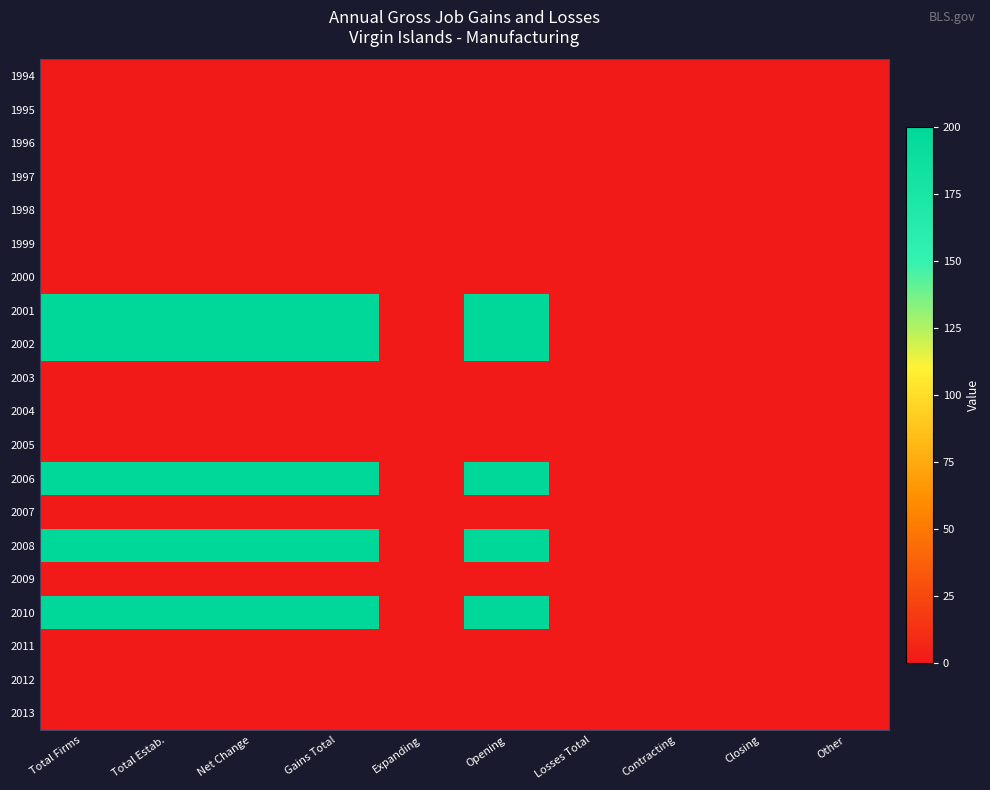

Reading right to left, what are all the values shown in this chart?

1994: Other=0	Closing=0	Contracting=0	Losses Total=0	Opening=0	Expanding=0	Gains Total=0	Net Change=0	Total Estab.=0	Total Firms=0
1995: Other=0	Closing=0	Contracting=0	Losses Total=0	Opening=0	Expanding=0	Gains Total=0	Net Change=0	Total Estab.=0	Total Firms=0
1996: Other=0	Closing=0	Contracting=0	Losses Total=0	Opening=0	Expanding=0	Gains Total=0	Net Change=0	Total Estab.=0	Total Firms=0
1997: Other=0	Closing=0	Contracting=0	Losses Total=0	Opening=0	Expanding=0	Gains Total=0	Net Change=0	Total Estab.=0	Total Firms=0
1998: Other=0	Closing=0	Contracting=0	Losses Total=0	Opening=0	Expanding=0	Gains Total=0	Net Change=0	Total Estab.=0	Total Firms=0
1999: Other=0	Closing=0	Contracting=0	Losses Total=0	Opening=0	Expanding=0	Gains Total=0	Net Change=0	Total Estab.=0	Total Firms=0
2000: Other=0	Closing=0	Contracting=0	Losses Total=0	Opening=0	Expanding=0	Gains Total=0	Net Change=0	Total Estab.=0	Total Firms=0
2001: Other=0	Closing=0	Contracting=0	Losses Total=0	Opening=200	Expanding=0	Gains Total=200	Net Change=200	Total Estab.=200	Total Firms=200
2002: Other=0	Closing=0	Contracting=0	Losses Total=0	Opening=200	Expanding=0	Gains Total=200	Net Change=200	Total Estab.=200	Total Firms=200
2003: Other=0	Closing=0	Contracting=0	Losses Total=0	Opening=0	Expanding=0	Gains Total=0	Net Change=0	Total Estab.=0	Total Firms=0
2004: Other=0	Closing=0	Contracting=0	Losses Total=0	Opening=0	Expanding=0	Gains Total=0	Net Change=0	Total Estab.=0	Total Firms=0
2005: Other=0	Closing=0	Contracting=0	Losses Total=0	Opening=0	Expanding=0	Gains Total=0	Net Change=0	Total Estab.=0	Total Firms=0
2006: Other=0	Closing=0	Contracting=0	Losses Total=0	Opening=200	Expanding=0	Gains Total=200	Net Change=200	Total Estab.=200	Total Firms=200
2007: Other=0	Closing=0	Contracting=0	Losses Total=0	Opening=0	Expanding=0	Gains Total=0	Net Change=0	Total Estab.=0	Total Firms=0
2008: Other=0	Closing=0	Contracting=0	Losses Total=0	Opening=200	Expanding=0	Gains Total=200	Net Change=200	Total Estab.=200	Total Firms=200
2009: Other=0	Closing=0	Contracting=0	Losses Total=0	Opening=0	Expanding=0	Gains Total=0	Net Change=0	Total Estab.=0	Total Firms=0
2010: Other=0	Closing=0	Contracting=0	Losses Total=0	Opening=200	Expanding=0	Gains Total=200	Net Change=200	Total Estab.=200	Total Firms=200
2011: Other=0	Closing=0	Contracting=0	Losses Total=0	Opening=0	Expanding=0	Gains Total=0	Net Change=0	Total Estab.=0	Total Firms=0
2012: Other=0	Closing=0	Contracting=0	Losses Total=0	Opening=0	Expanding=0	Gains Total=0	Net Change=0	Total Estab.=0	Total Firms=0
2013: Other=0	Closing=0	Contracting=0	Losses Total=0	Opening=0	Expanding=0	Gains Total=0	Net Change=0	Total Estab.=0	Total Firms=0